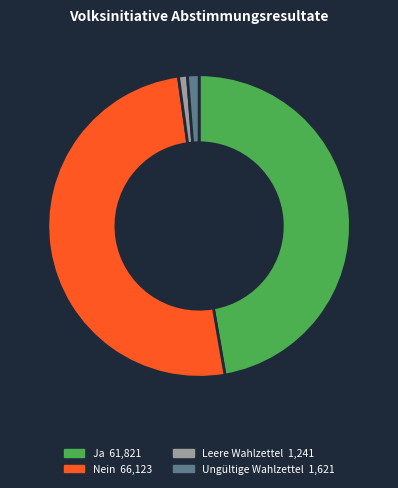

Count the number of slices in the pie.

4